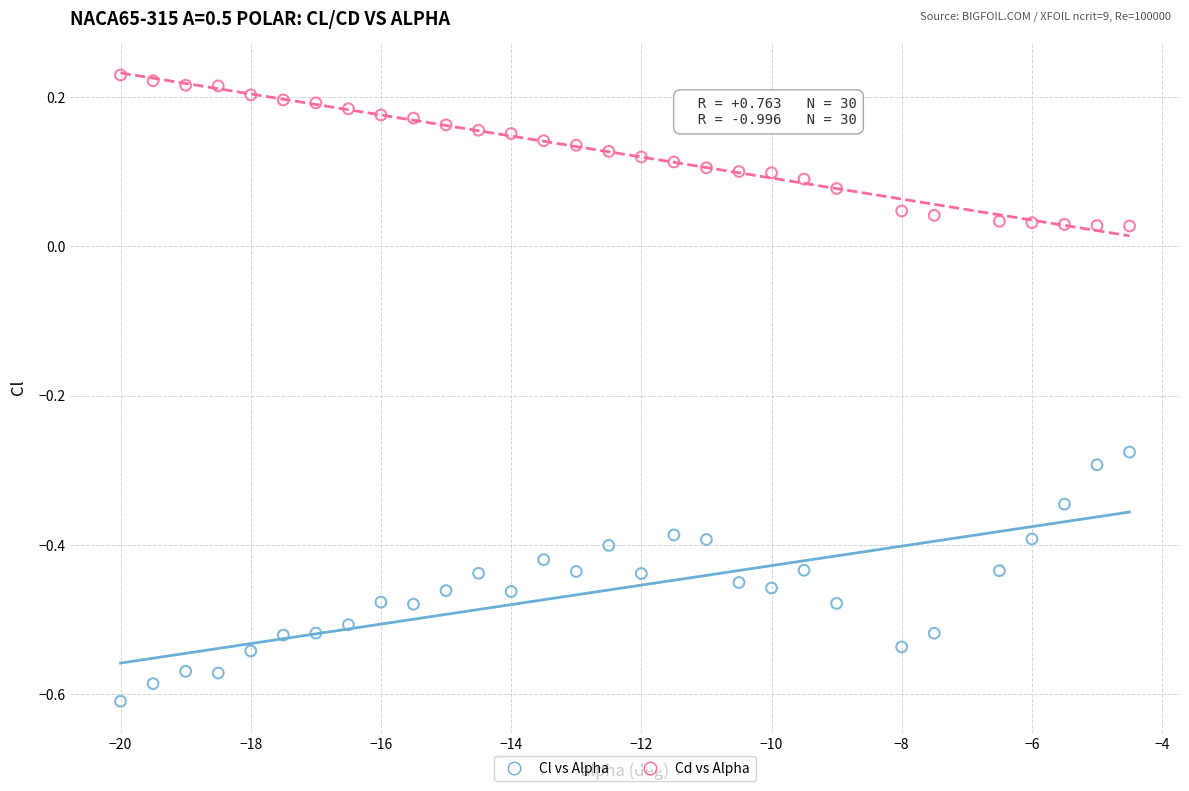

Which series reaches the maximum Y coordinate?

Cd vs Alpha